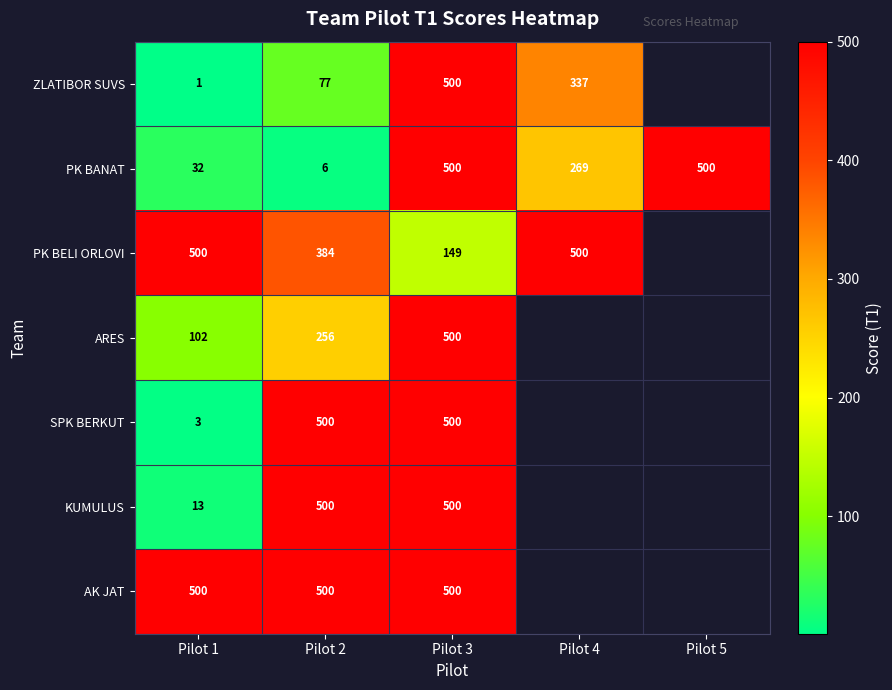

What is the total value across all series at Pilot 3?

3149